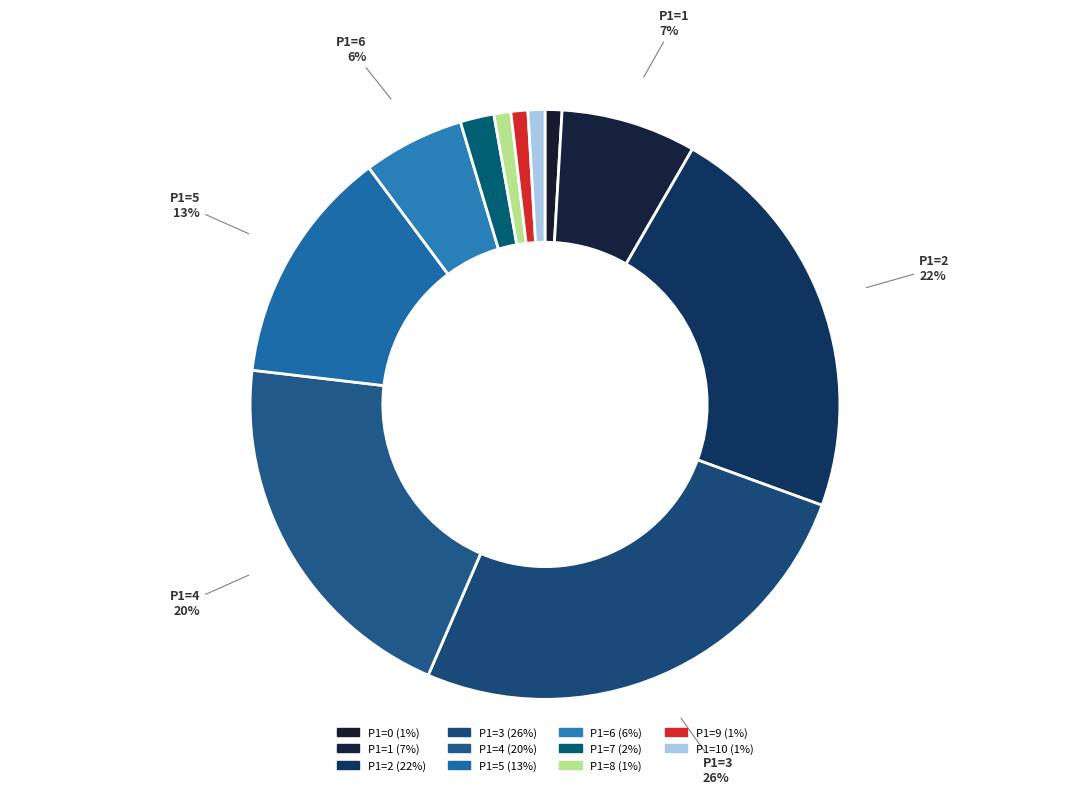

Count the number of slices in the pie.

11